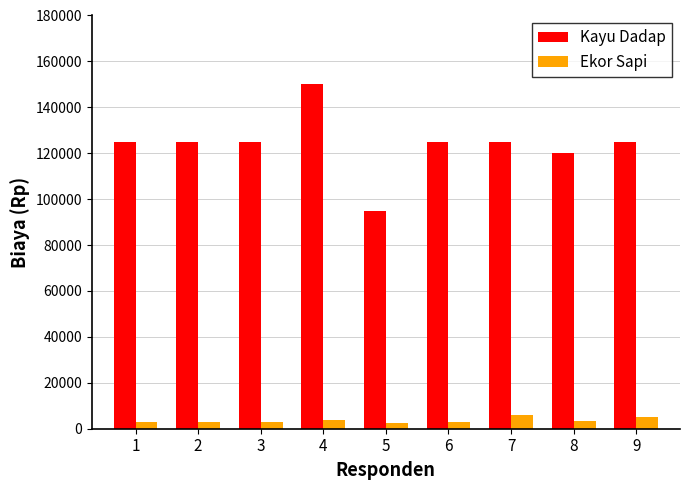

What is the highest value of the Ekor Sapi series?

6000